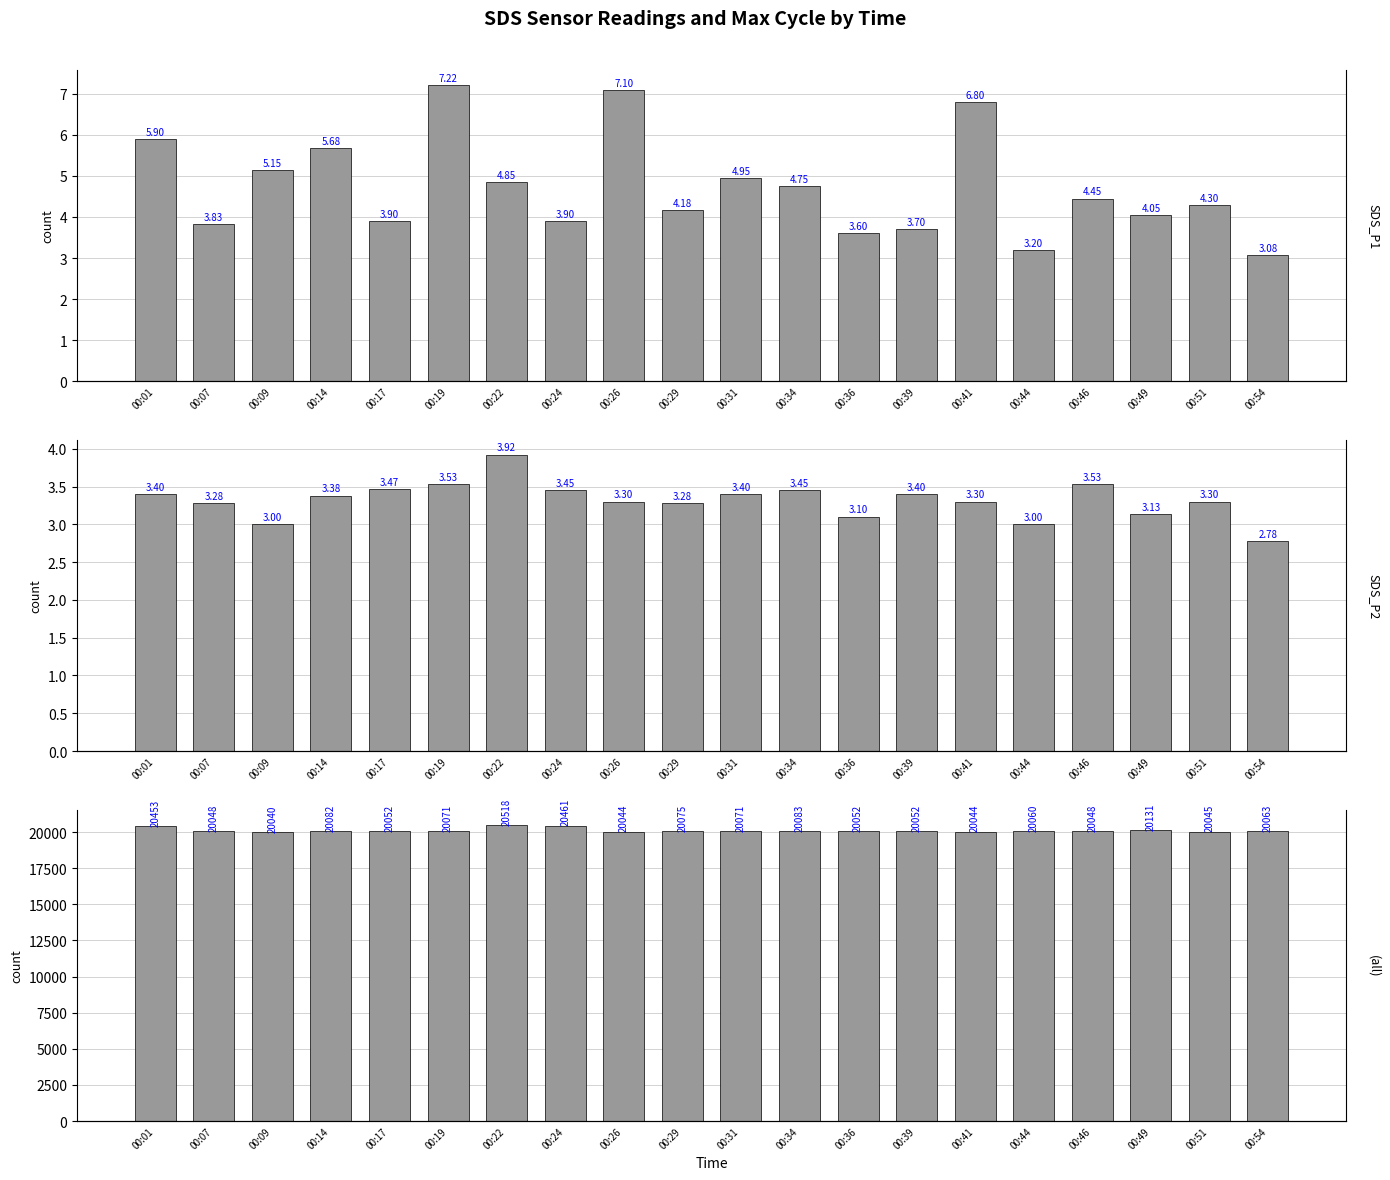

At which category is the sum across all series the highest?

00:22